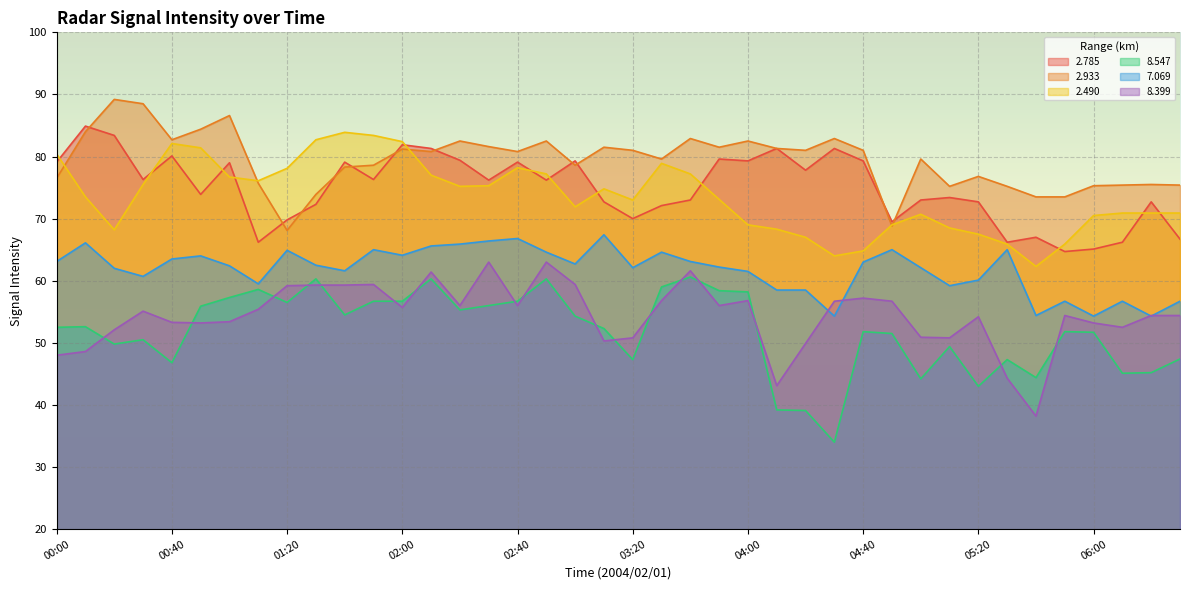

What are all the series names shown in the legend?

2.785, 2.933, 2.490, 8.547, 7.069, 8.399